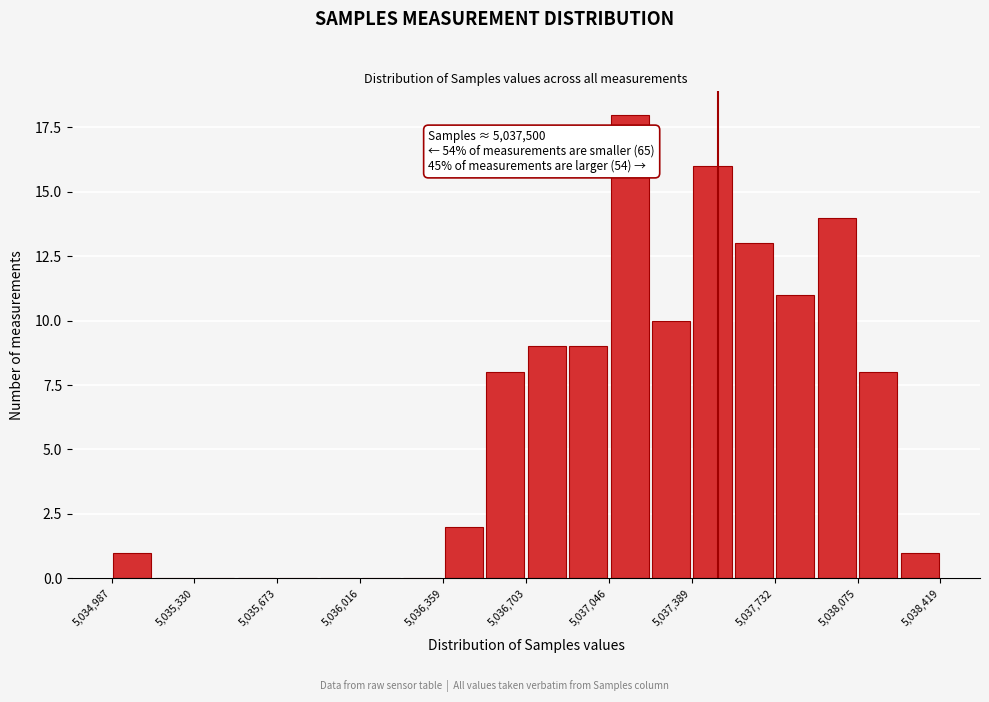

Read against the x-axis, roughly where is the centre of the tallest bar?

5037150